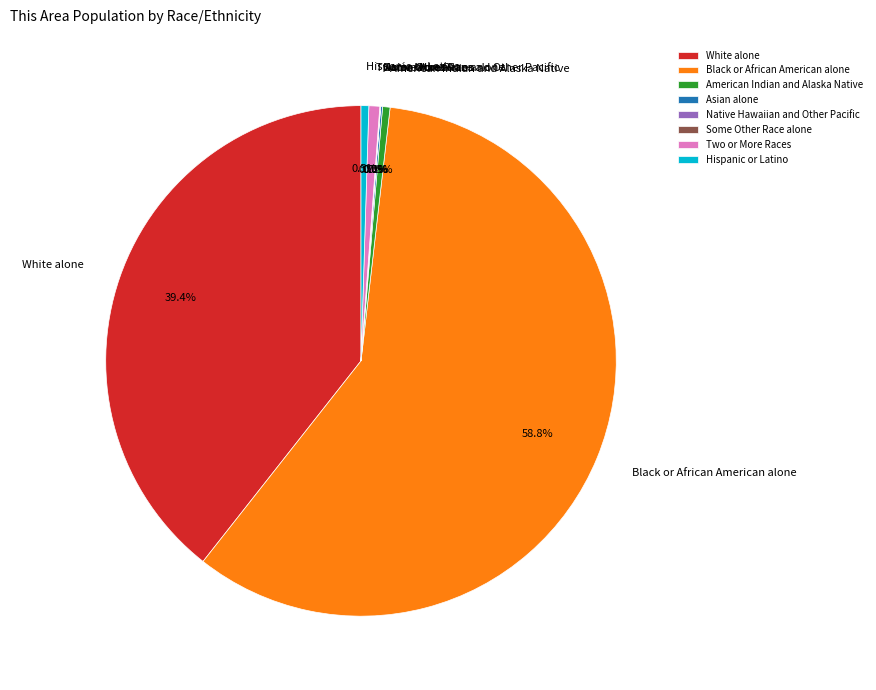

To the nearest percent, what is the difference between the largest and smallest slice percentages?

59%